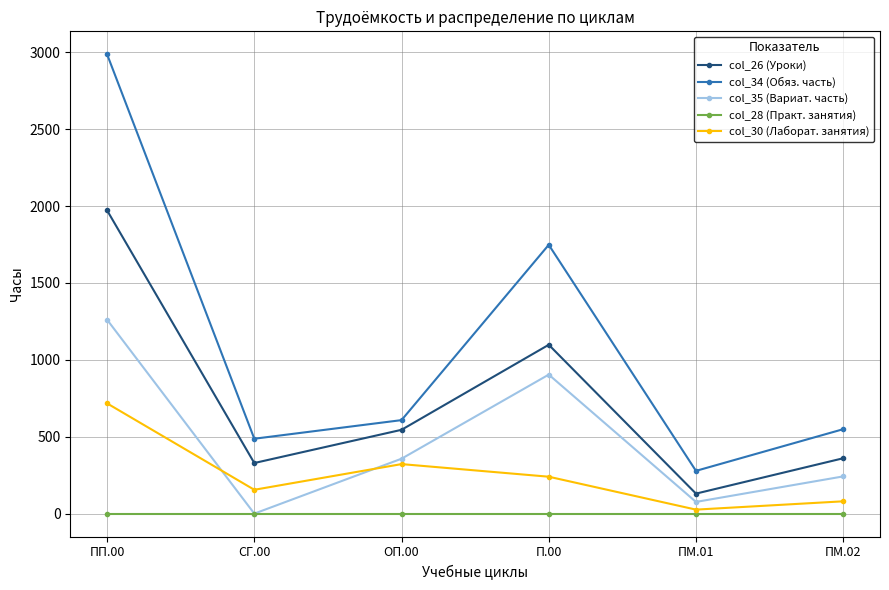

Reading right to left, what are all the values shown in this chart?

col_26 (Уроки): ПМ.02=360	ПМ.01=130	П.00=1098	ОП.00=545	СГ.00=329	ПП.00=1972
col_34 (Обяз. часть): ПМ.02=549	ПМ.01=278	П.00=1748	ОП.00=608	СГ.00=487	ПП.00=2987
col_35 (Вариат. часть): ПМ.02=242	ПМ.01=76	П.00=904	ОП.00=357	СГ.00=0	ПП.00=1261
col_28 (Практ. занятия): ПМ.02=0	ПМ.01=0	П.00=0	ОП.00=0	СГ.00=0	ПП.00=0
col_30 (Лаборат. занятия): ПМ.02=80	ПМ.01=26	П.00=240	ОП.00=322	СГ.00=155	ПП.00=717